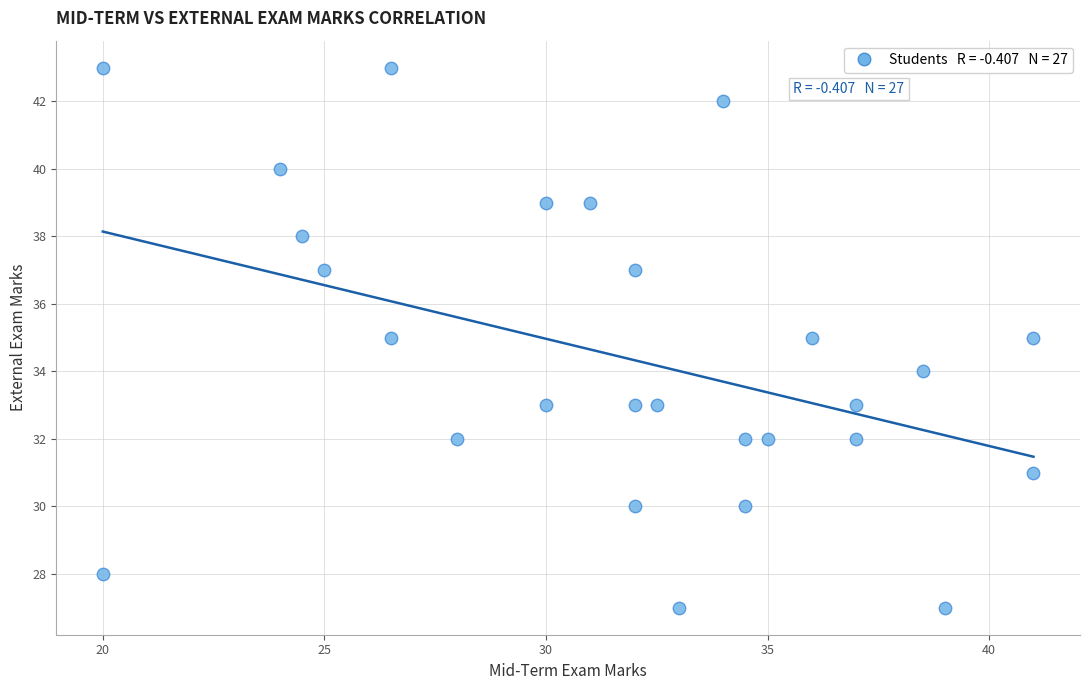

What is the range of Y values (max minus min)?

16